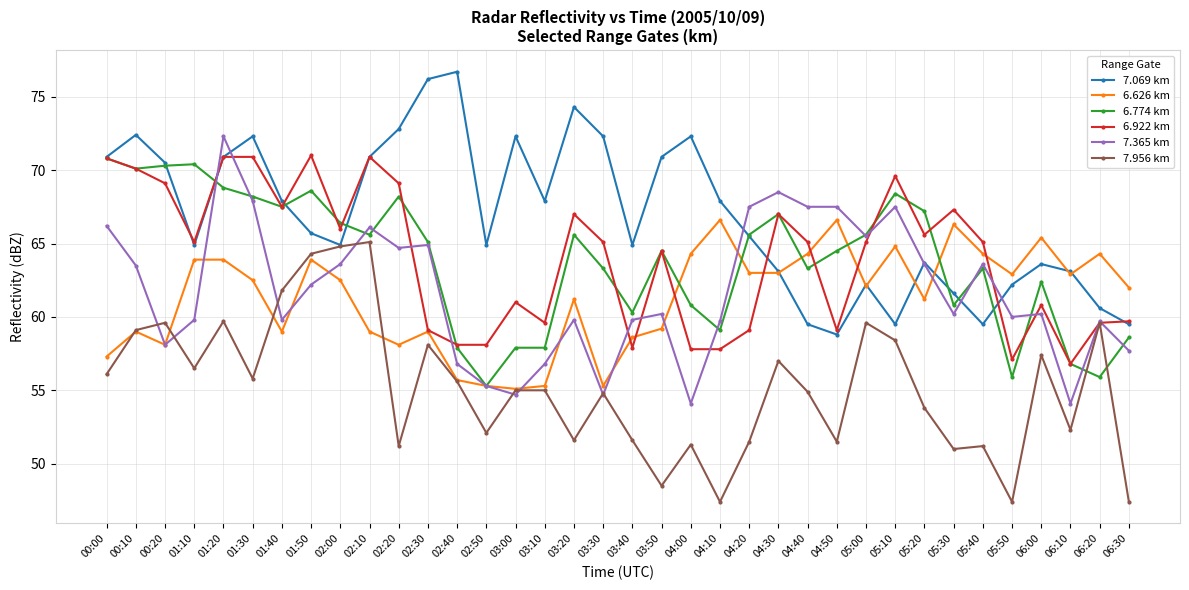

Is it true that 6.922 km equals 100.4 at 05:00?

False